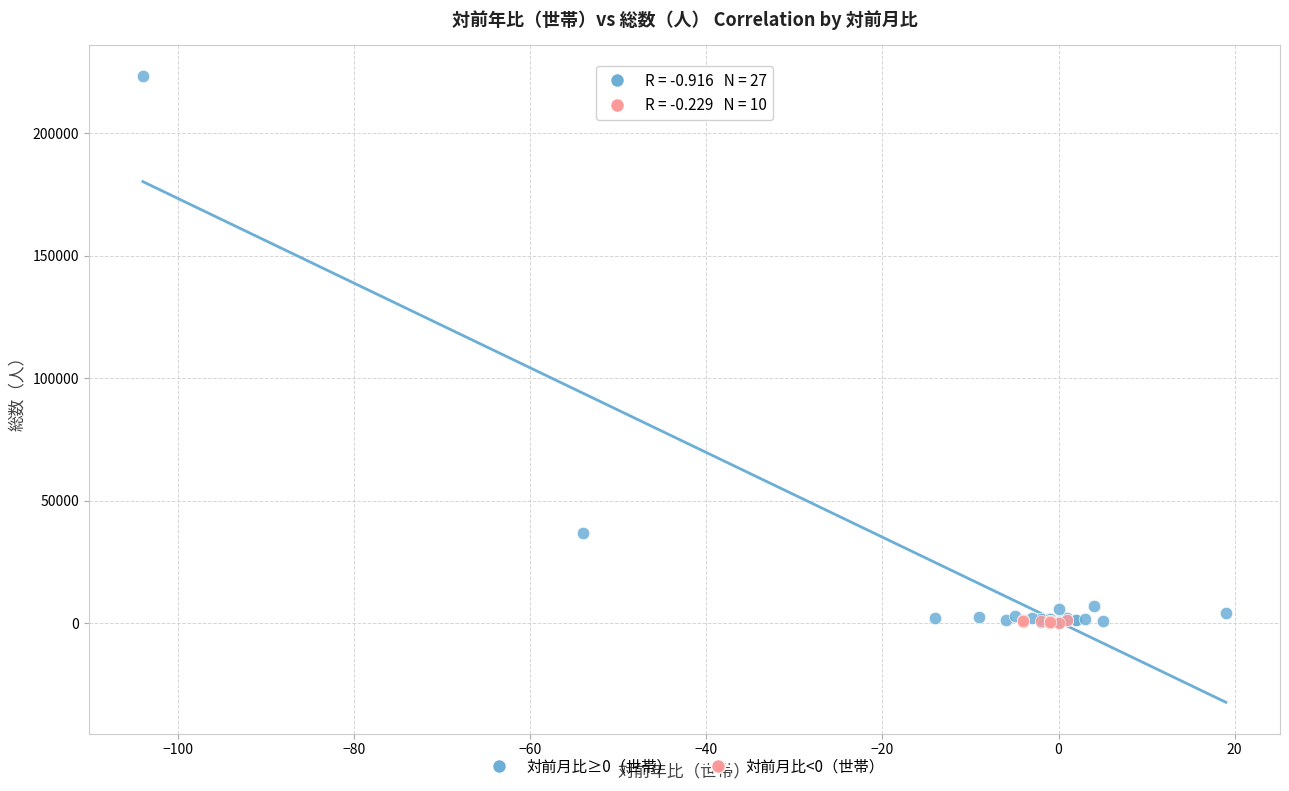

Which series contains the highest Y value?

対前月比≥0（世帯）